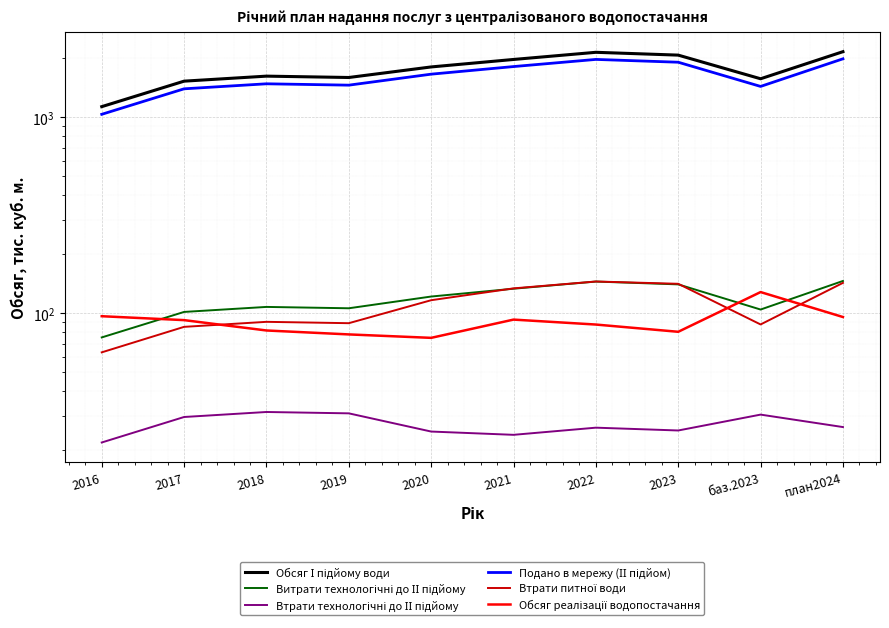

Is it true that Витрати технологічні до ІІ підйому equals 184.1 at 2019?

False